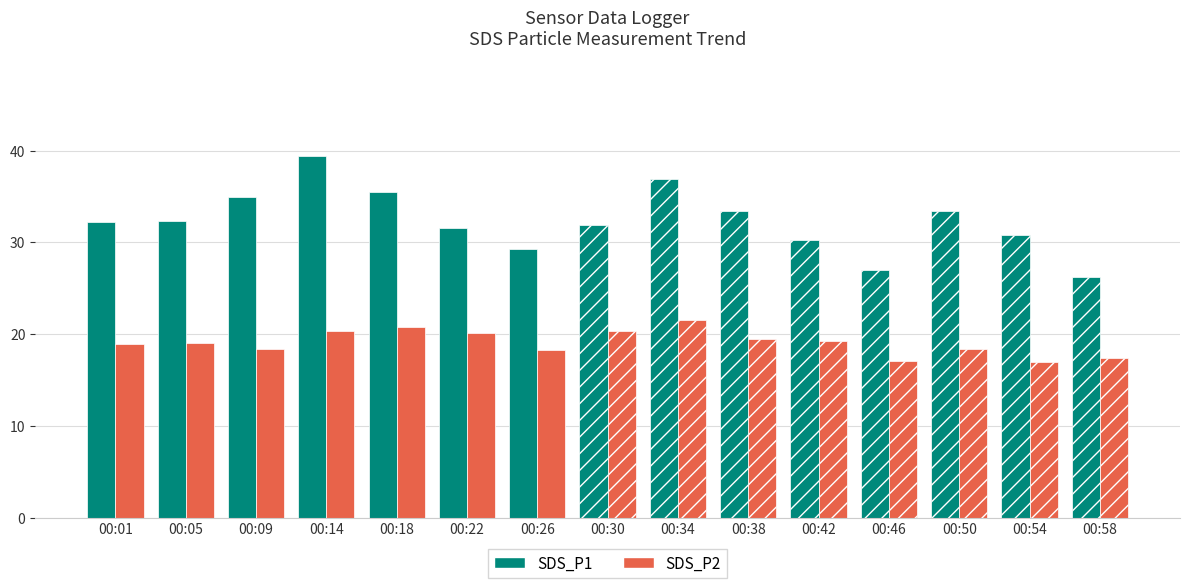

How many groups of bars are there?

15